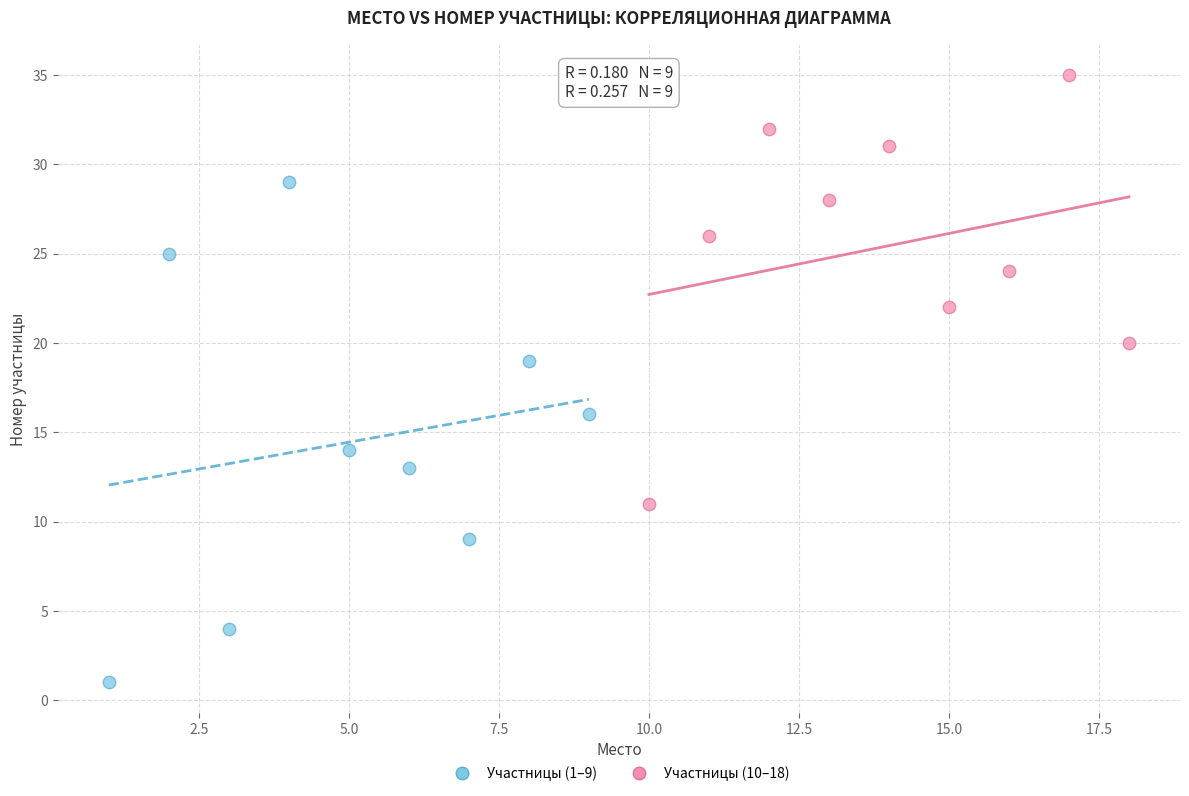

Which series contains the highest Y value?

Участницы (10–18)